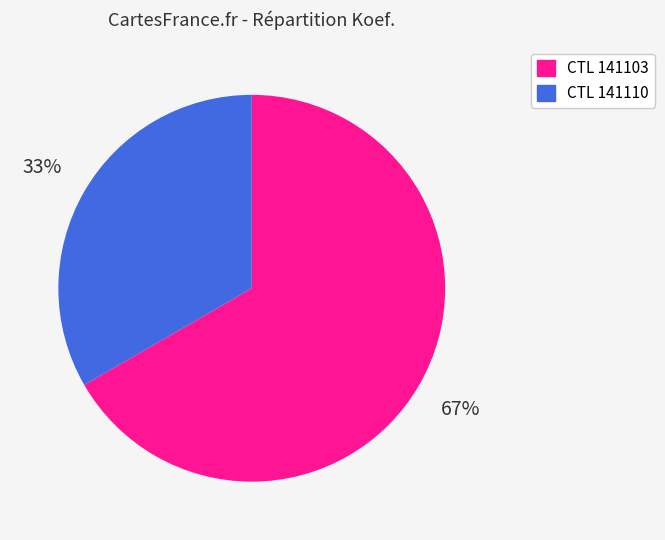

Approximately how many times larger is the value at 33% compared to 67%?

0.5